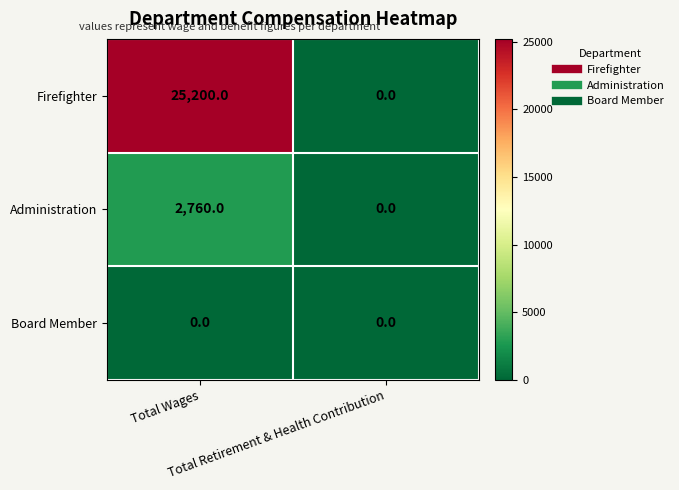

What is the average value of the Administration series?

1380